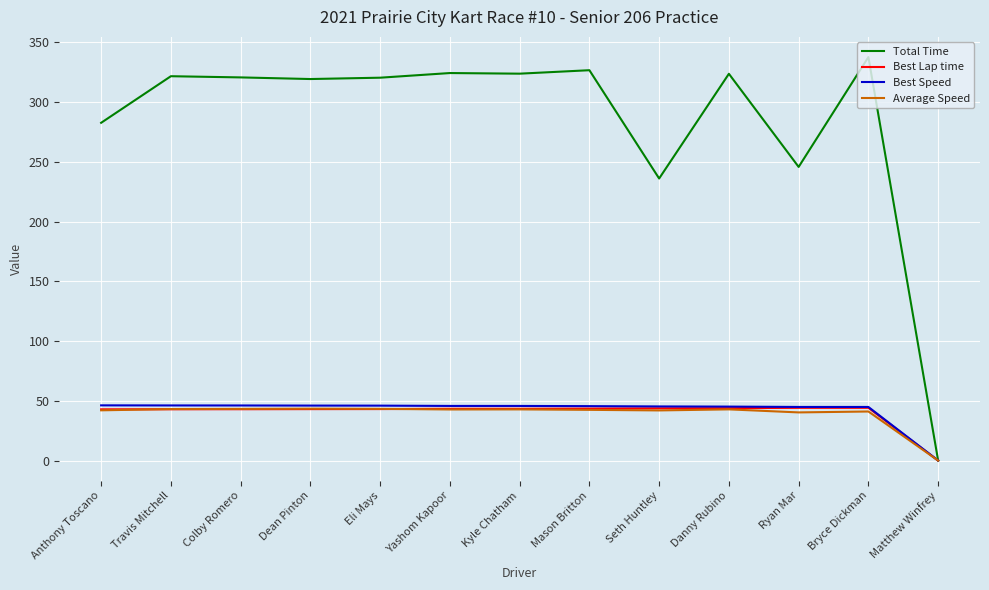

Is this an area chart (filled region under the line)?

No